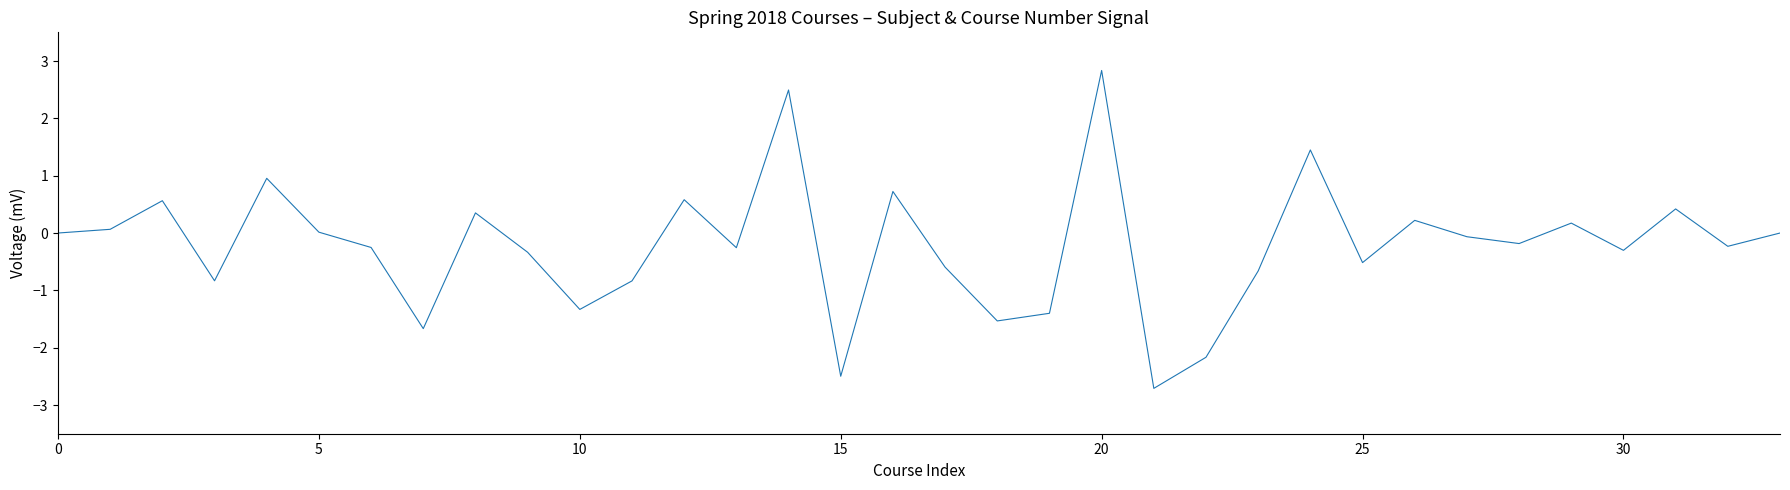

What is the minimum value shown in the chart?

-2.7